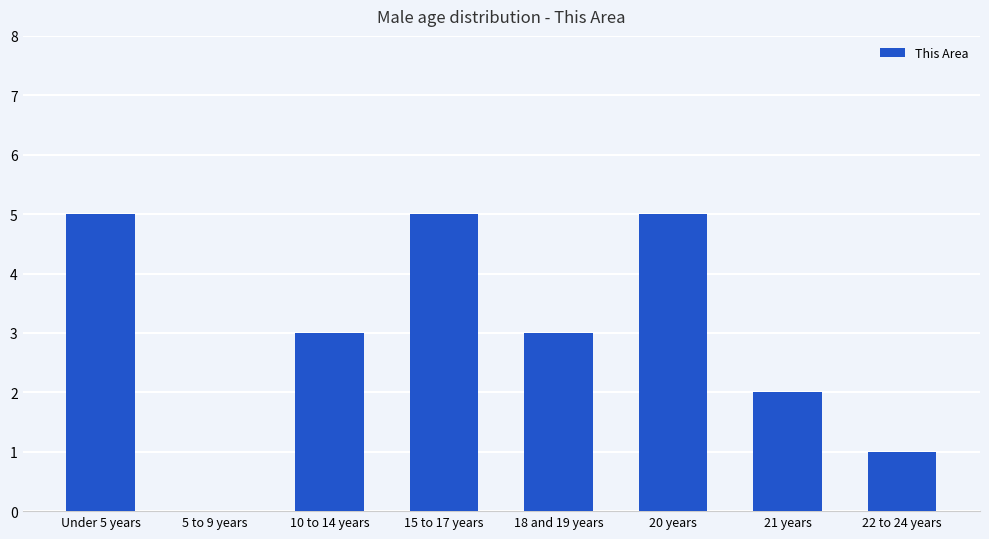

At which label does the data first exceed 3?

Under 5 years